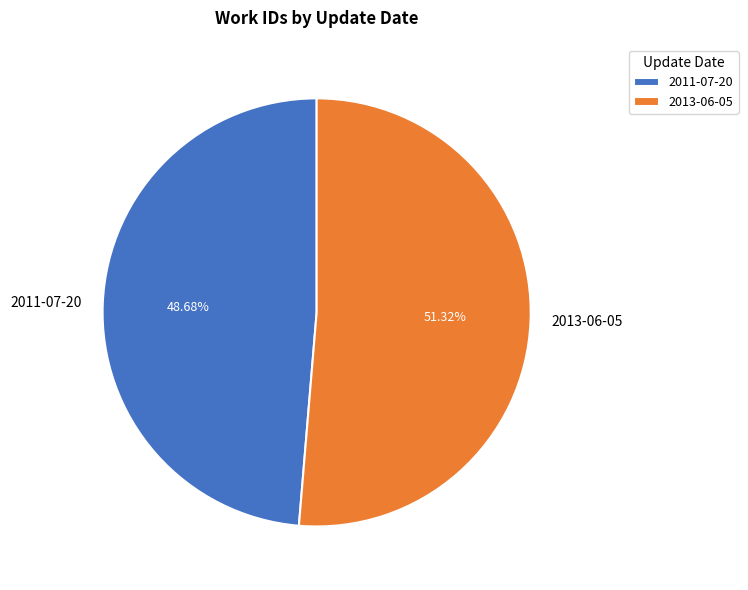

To the nearest percent, what percentage of the pie is 2013-06-05?

51%